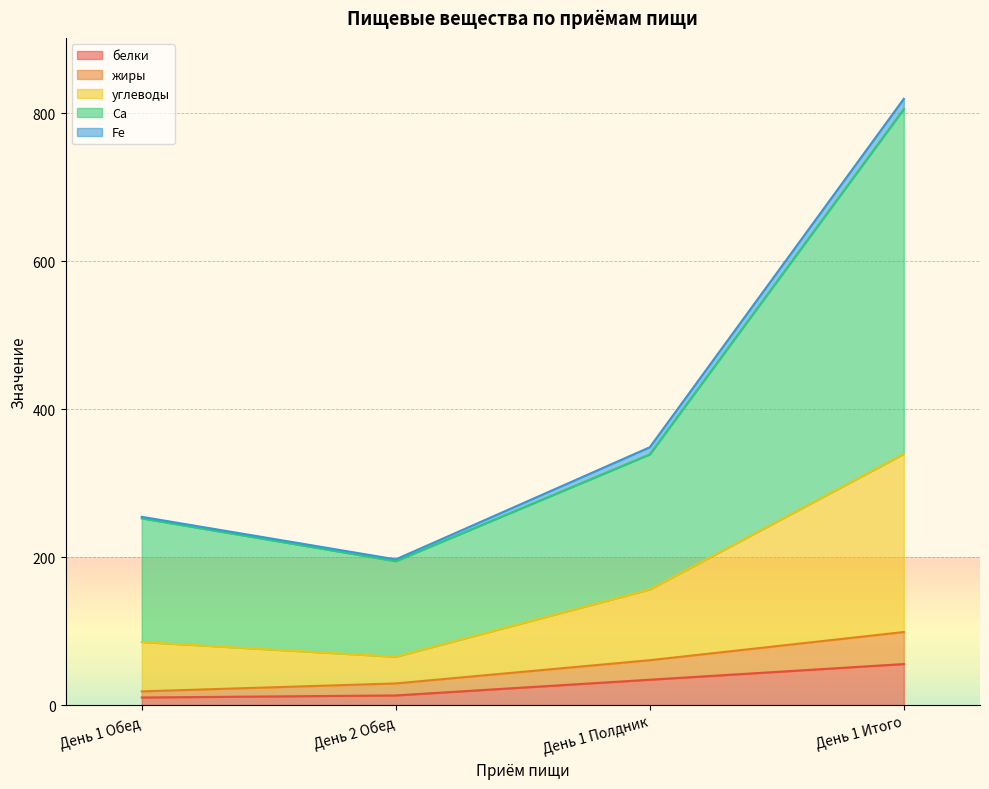

The жиры series shows 38.6 at День 2 Обед. True or false?

False